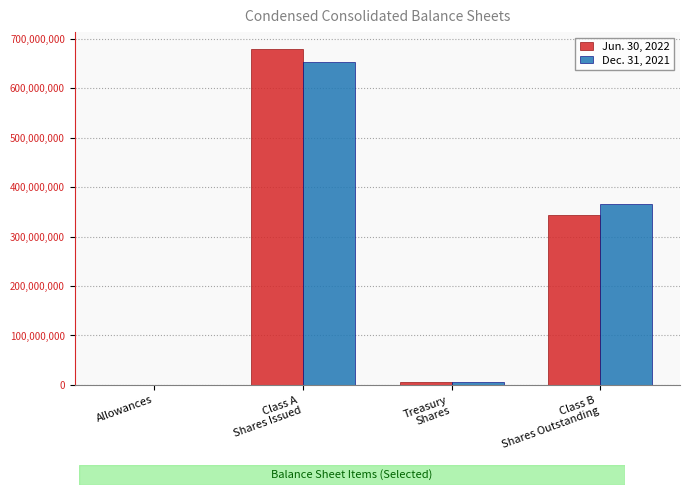

What are all the series names shown in the legend?

Jun. 30, 2022, Dec. 31, 2021